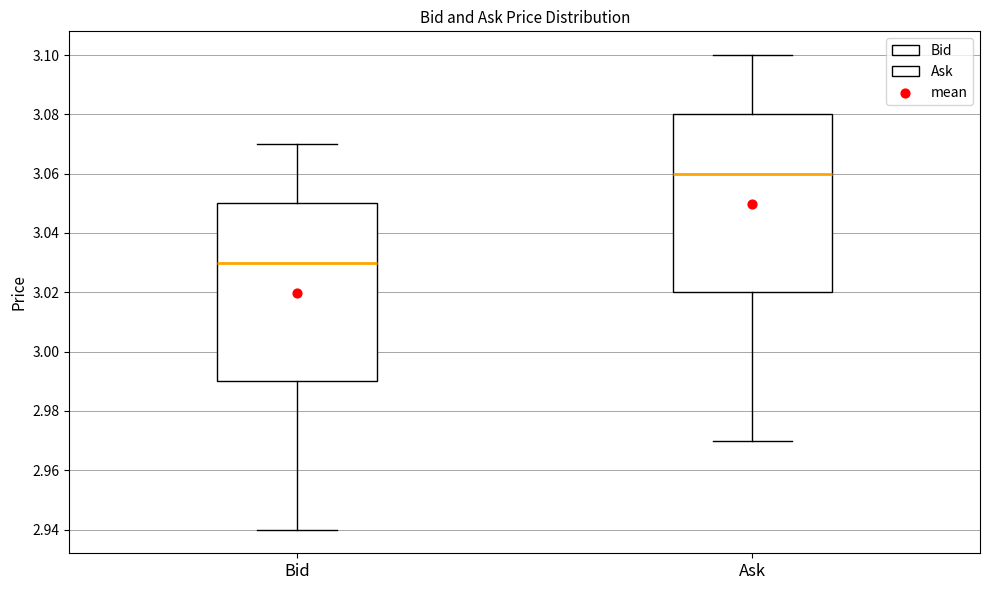

Where does the upper whisker of the box for Ask end on the y-axis? The values are not printed on the chart, so give them approximately, as read against the axis.

3.10